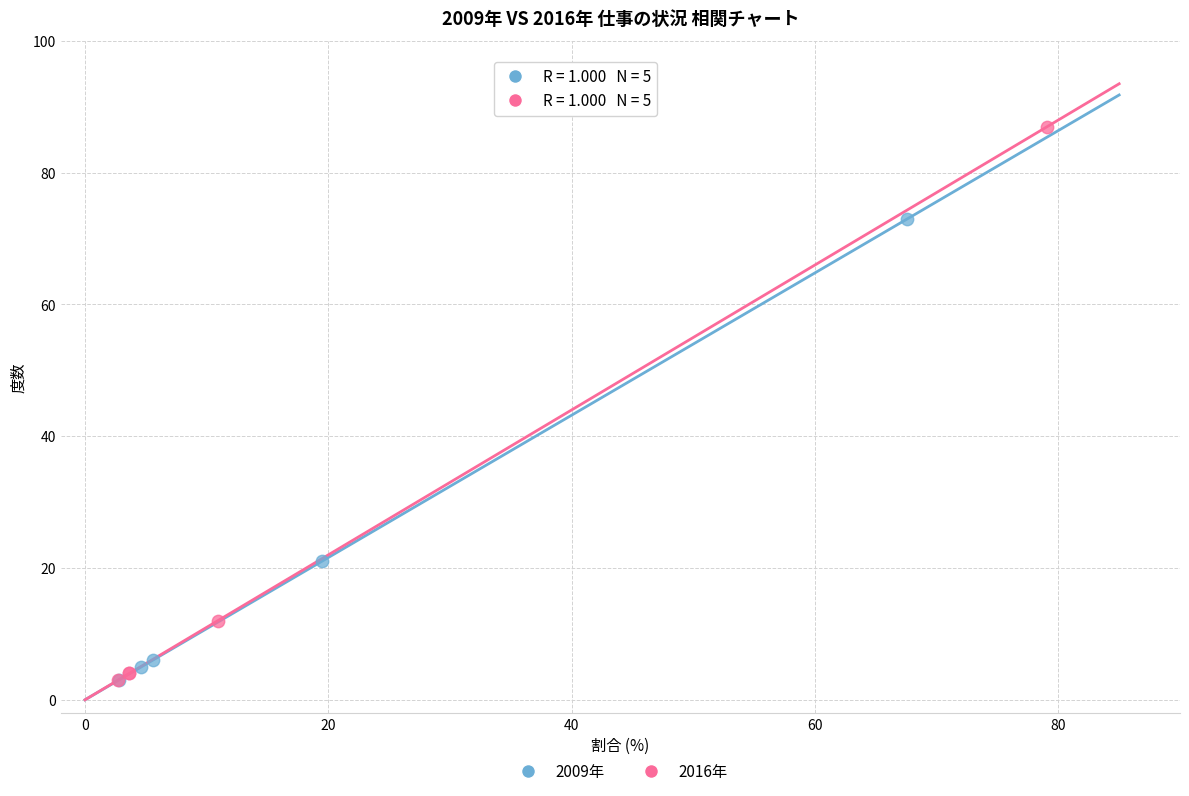

Which series reaches the maximum Y coordinate?

2016年